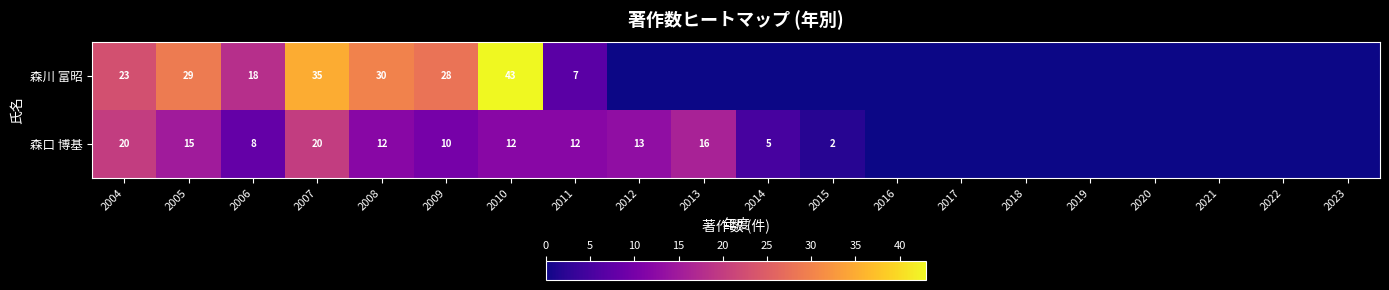

Rank the series at 2008 from highest to lowest value.

森川 富昭, 森口 博基